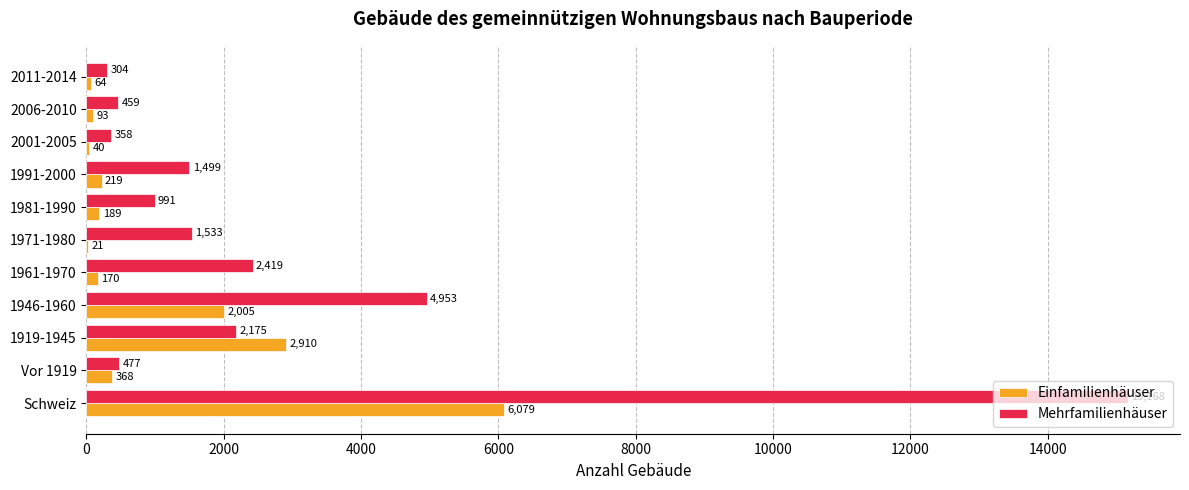

What is the average value of the Mehrfamilienhäuser series?

2758